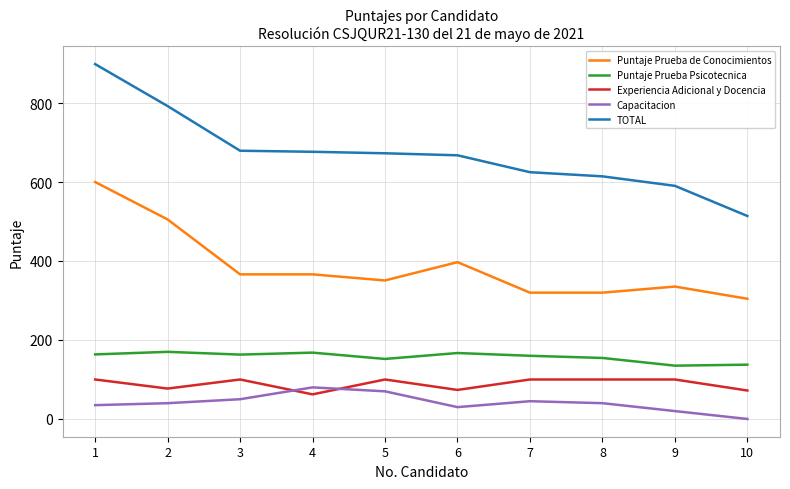

What is the sum of the Puntaje Prueba de Conocimientos values at 2 and 7?

825.0